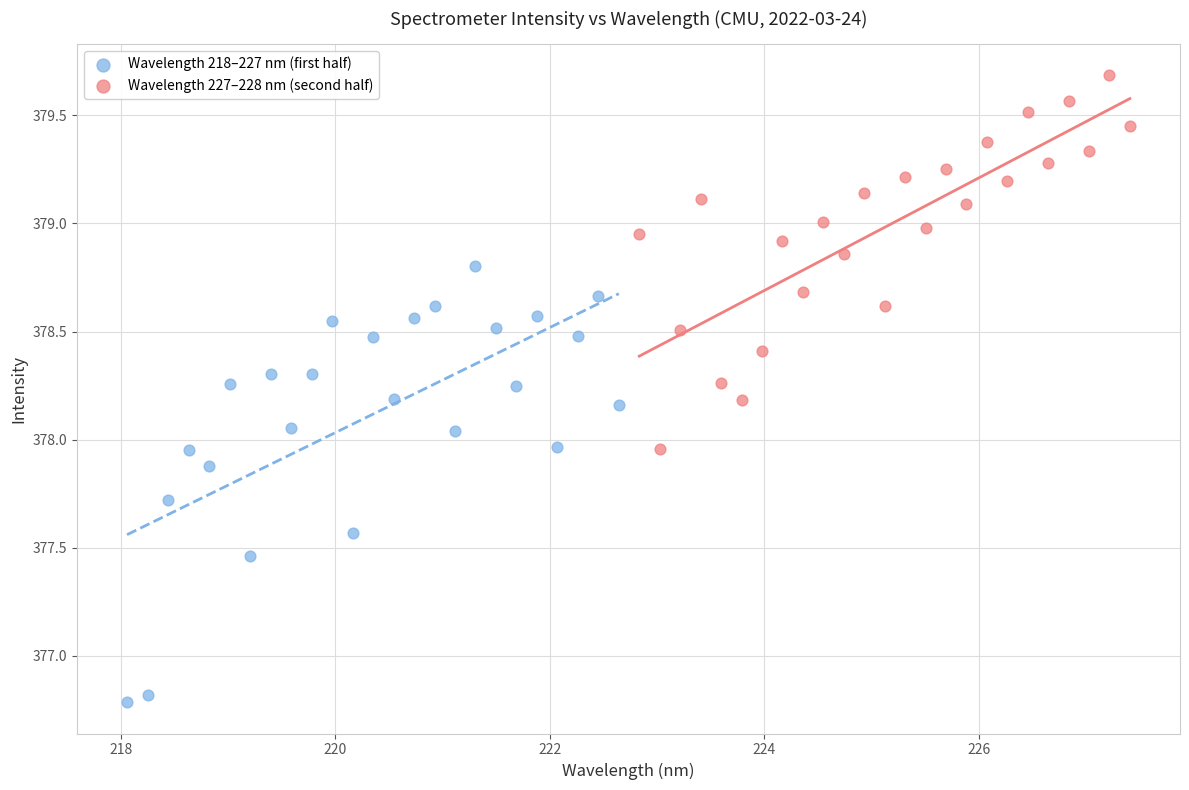

Which series has the largest Y range (max minus min)?

Wavelength 218–227 nm (first half)